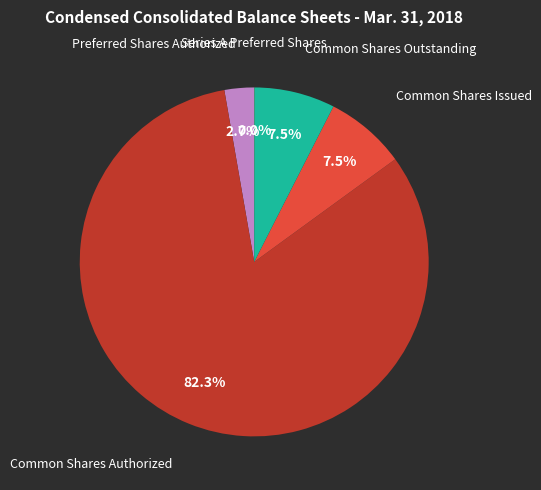

Does any single category account for the majority?

Yes